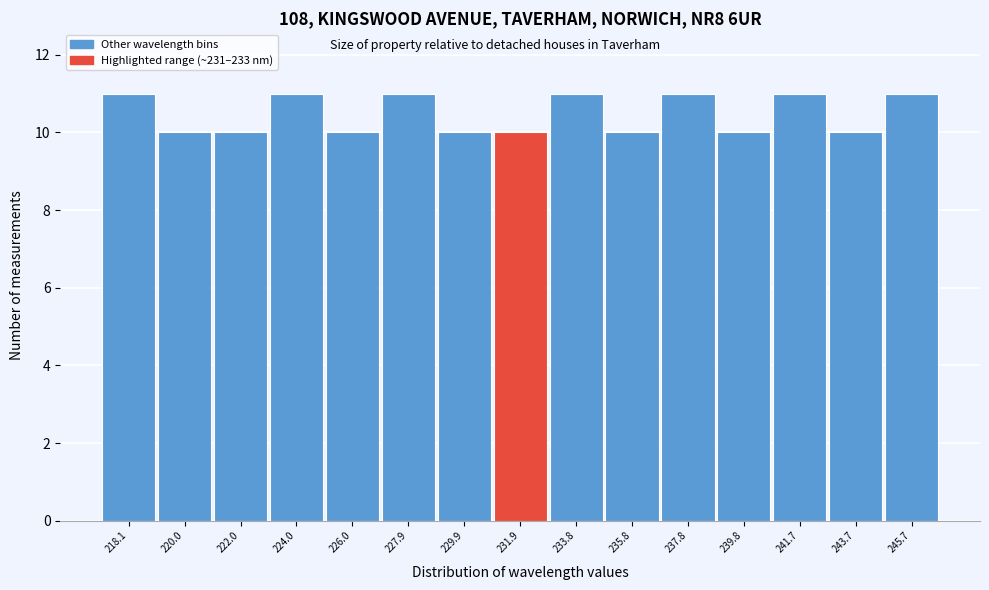

Reading right to left, extract all data points from this chart.

245.7=11	243.7=10	241.7=11	239.8=10	237.8=11	235.8=10	233.8=11	231.9=10	229.9=10	227.9=11	226.0=10	224.0=11	222.0=10	220.0=10	218.1=11